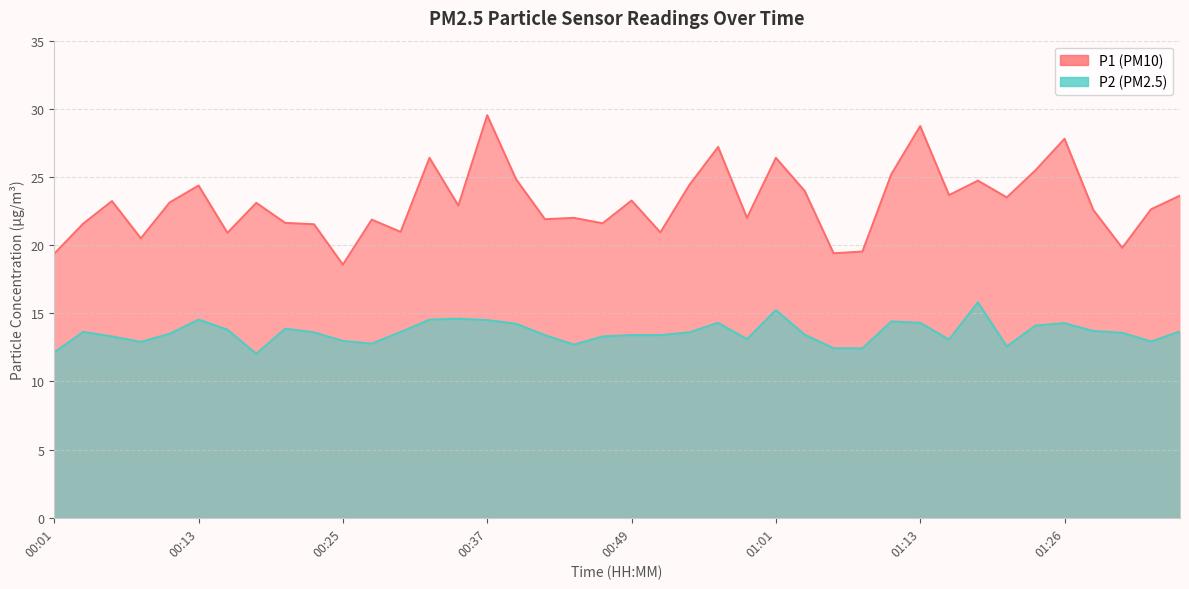

Reading right to left, what are all the values shown in this chart?

P1: 01:35=23.6	01:33=22.6	01:30=19.8	01:28=22.6	01:26=27.8	01:23=25.5	01:21=23.5	01:18=24.7	01:16=23.7	01:13=28.7	01:11=25.2	01:09=19.5	01:06=19.4	01:04=24.0	01:01=26.4	00:59=22.0	00:56=27.2	00:54=24.4	00:51=20.9	00:49=23.3	00:47=21.6	00:44=22.0	00:42=21.9	00:39=24.8	00:37=29.5	00:35=22.9	00:32=26.4	00:30=21.0	00:27=21.9	00:25=18.6	00:22=21.5	00:20=21.6	00:18=23.1	00:15=20.9	00:13=24.4	00:10=23.1	00:08=20.5	00:05=23.2	00:03=21.6	00:01=19.4
P2: 01:35=13.7	01:33=12.9	01:30=13.6	01:28=13.7	01:26=14.3	01:23=14.1	01:21=12.6	01:18=15.8	01:16=13.1	01:13=14.3	01:11=14.4	01:09=12.4	01:06=12.4	01:04=13.4	01:01=15.2	00:59=13.1	00:56=14.3	00:54=13.6	00:51=13.4	00:49=13.4	00:47=13.3	00:44=12.7	00:42=13.4	00:39=14.2	00:37=14.5	00:35=14.6	00:32=14.5	00:30=13.6	00:27=12.8	00:25=13.0	00:22=13.6	00:20=13.9	00:18=12.0	00:15=13.8	00:13=14.5	00:10=13.5	00:08=12.9	00:05=13.3	00:03=13.6	00:01=12.1